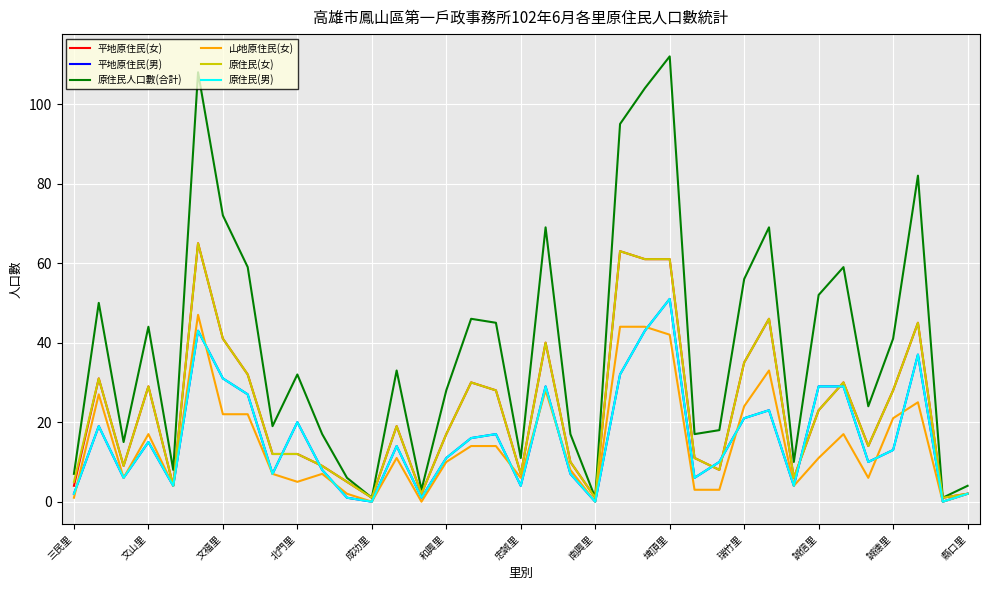

Which series has the largest range (max minus min)?

原住民人口數(合計)